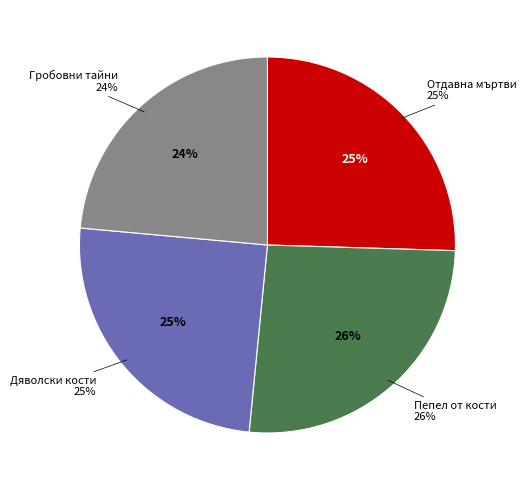

Is the sum of 9270 and 13664 greater than half?

Yes